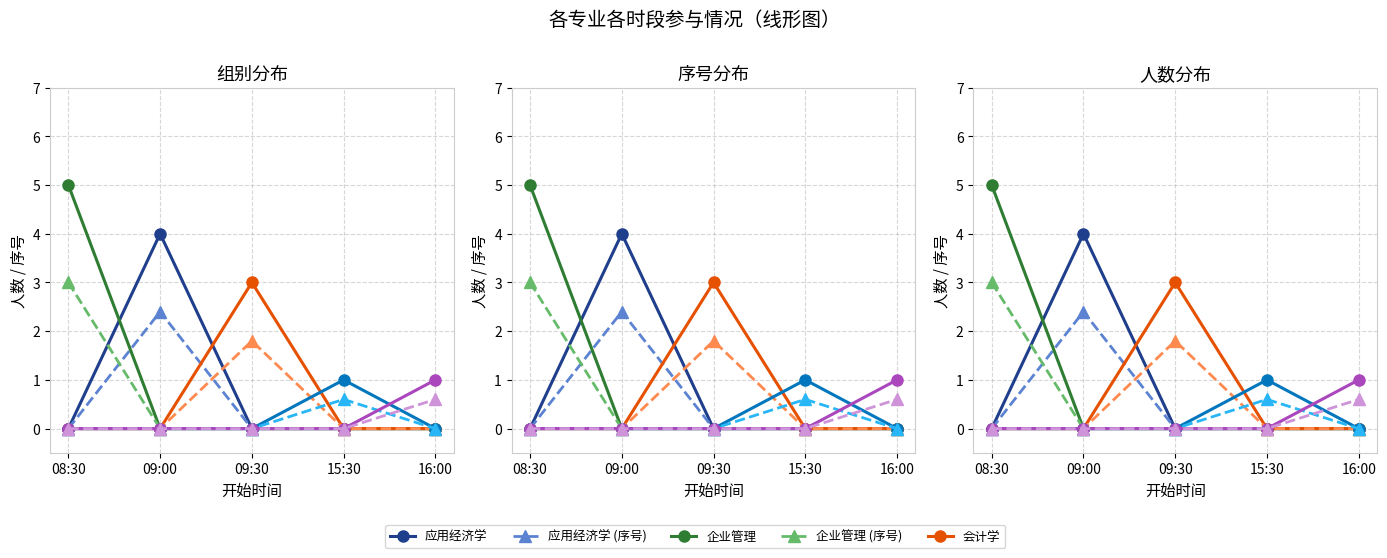

True or false: 企业管理 has more than 1 points higher than both neighbors.

False